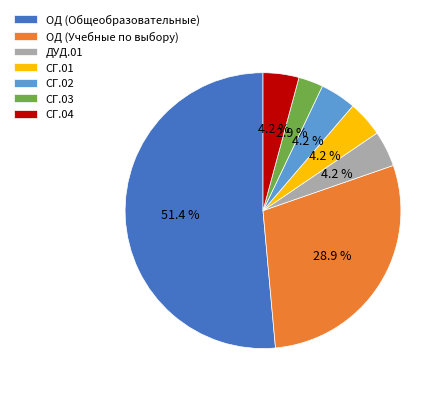

Which slice is the smallest?

СГ.03